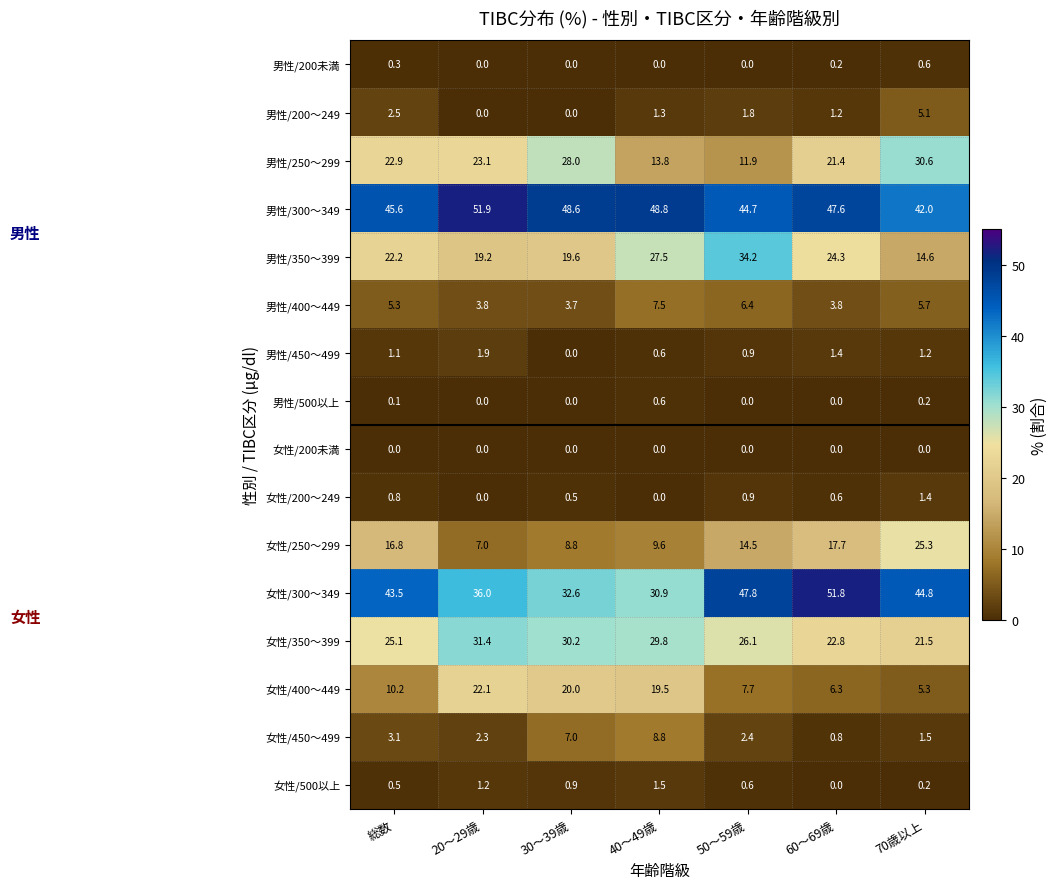

Which category has the highest value in the 女性/300～349 series?

60～69歳